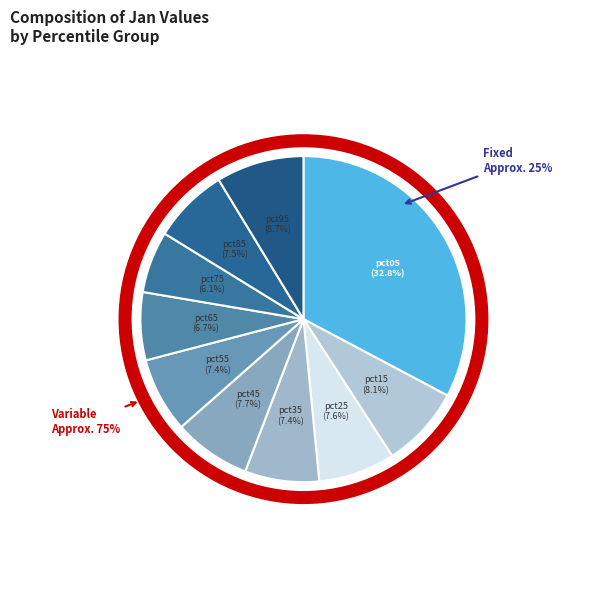

Count the number of slices in the pie.

10